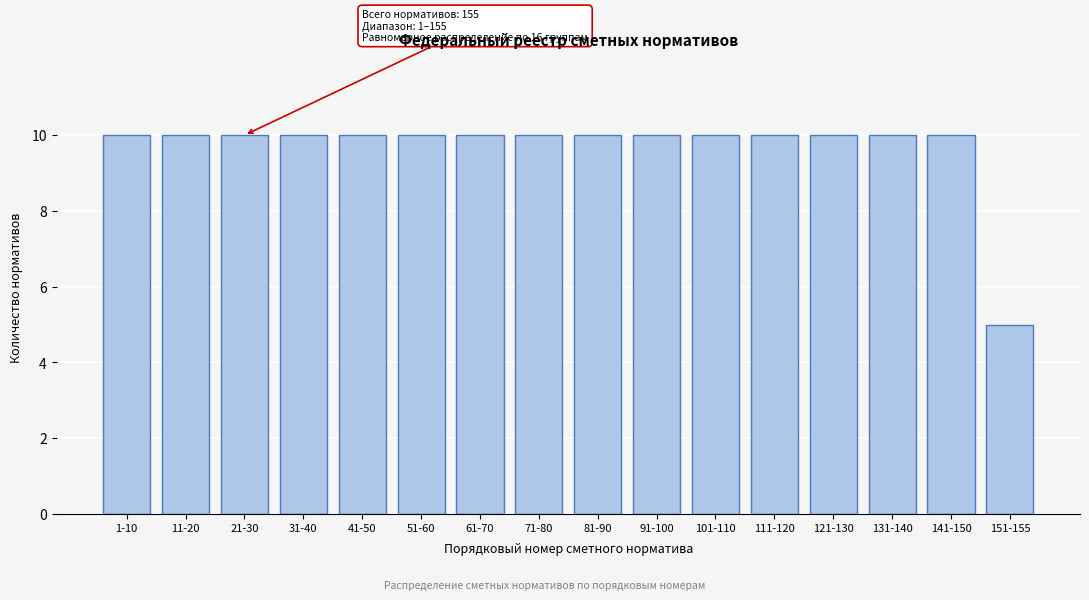

Reading left to right, what are all the values shown in this chart?

1-10=10	11-20=10	21-30=10	31-40=10	41-50=10	51-60=10	61-70=10	71-80=10	81-90=10	91-100=10	101-110=10	111-120=10	121-130=10	131-140=10	141-150=10	151-155=5